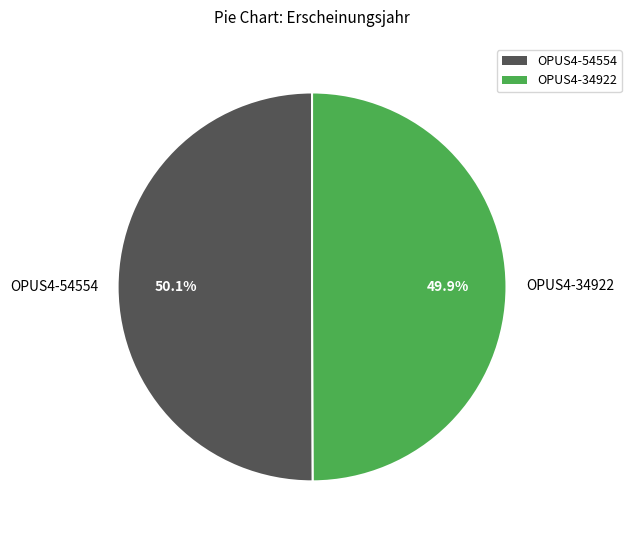

Is there a majority slice in this chart?

Yes